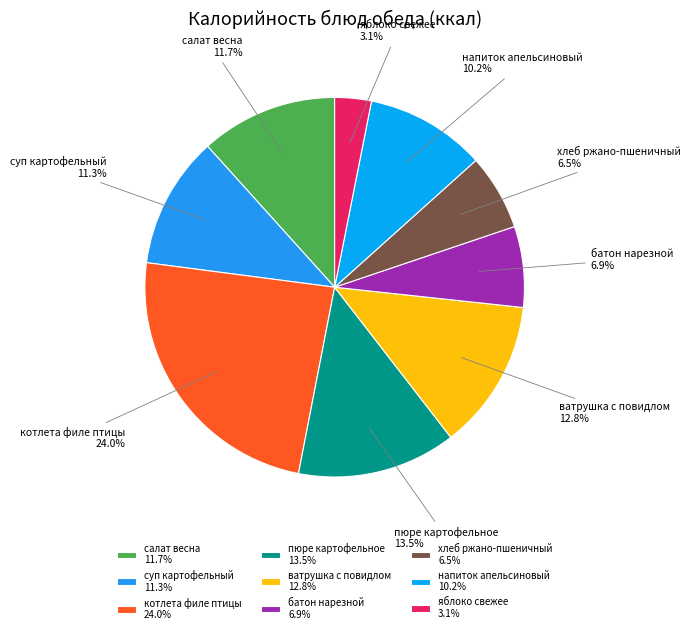

How many slices are in this pie chart?

9